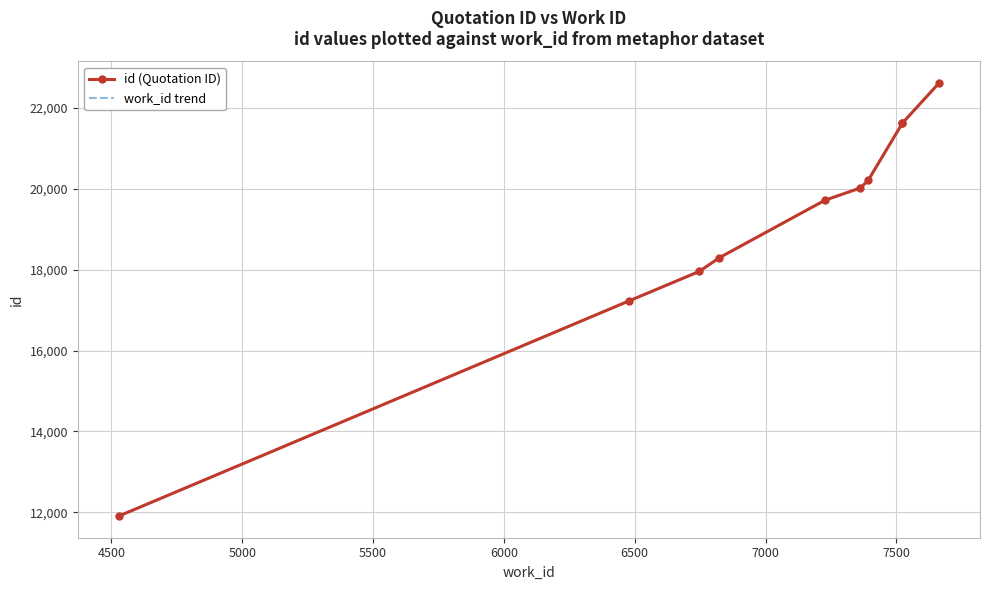

How many lines are shown in the chart?

2